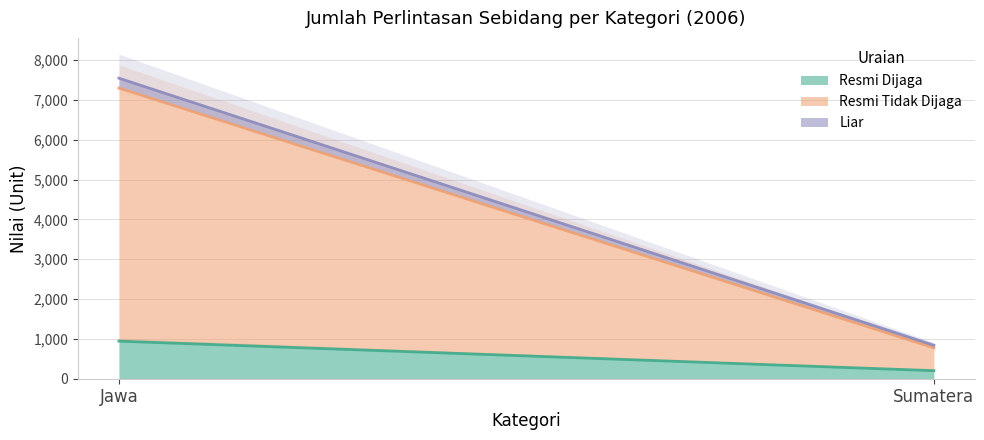

What position from the left is Sumatera?

2